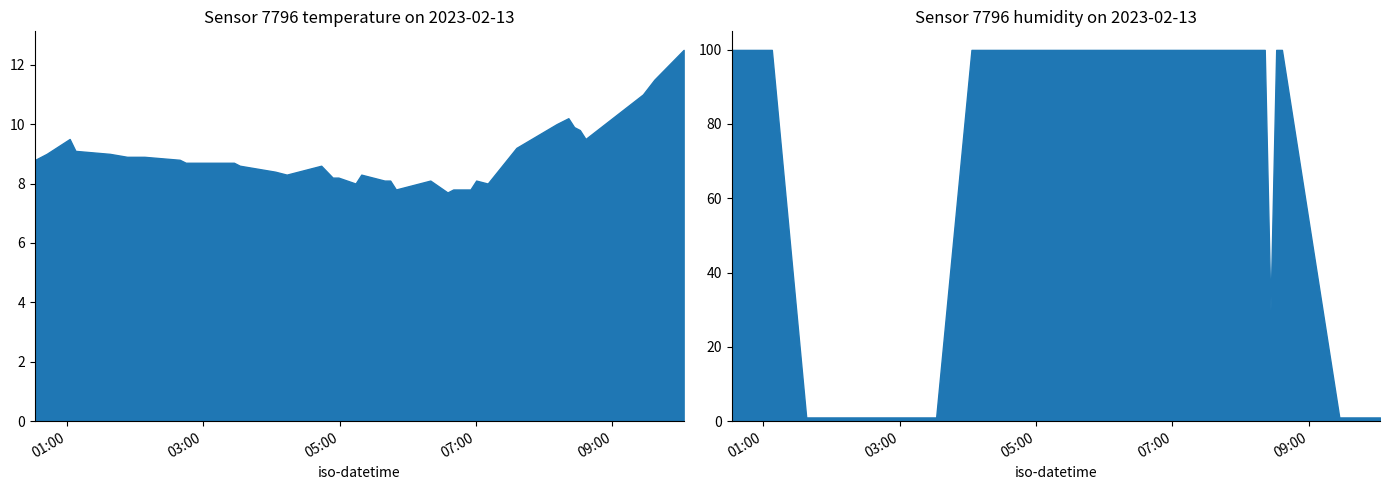

How many data points in humidity are less than 99?

12